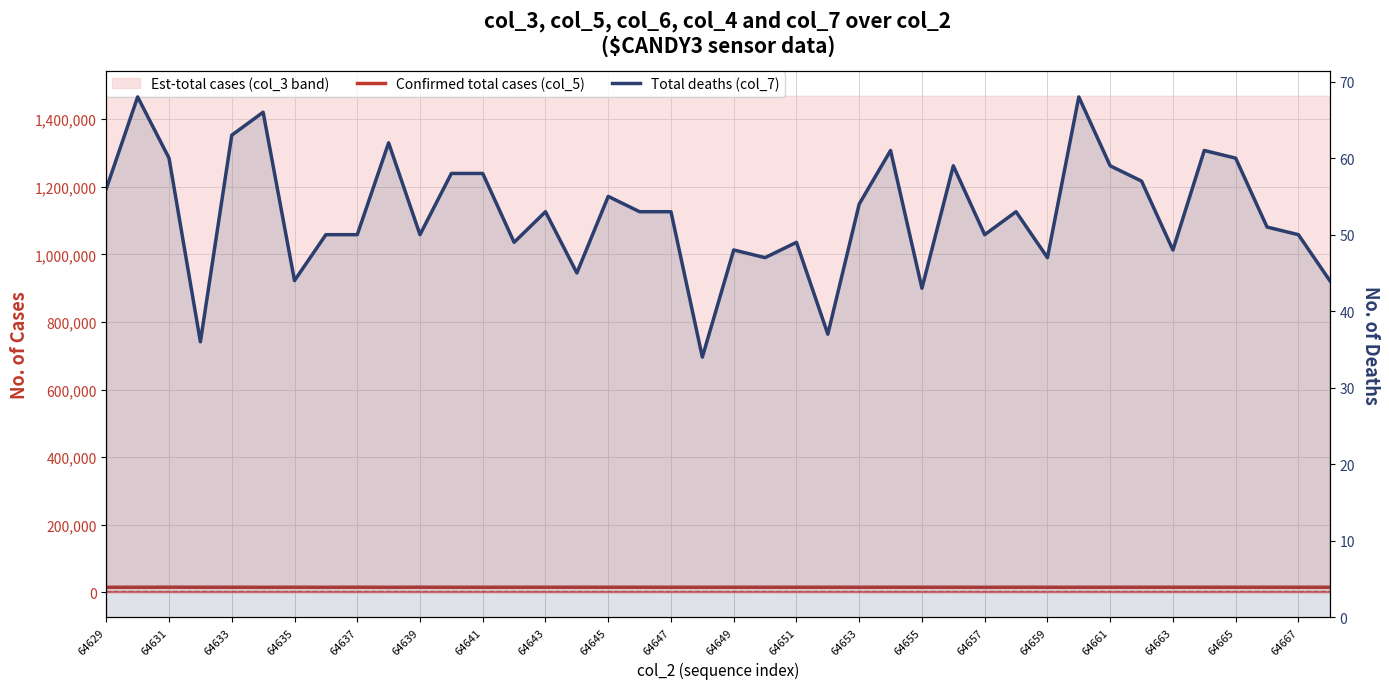

What is the value of the col_6 (est lower) point at the 3rd from the left?

2860